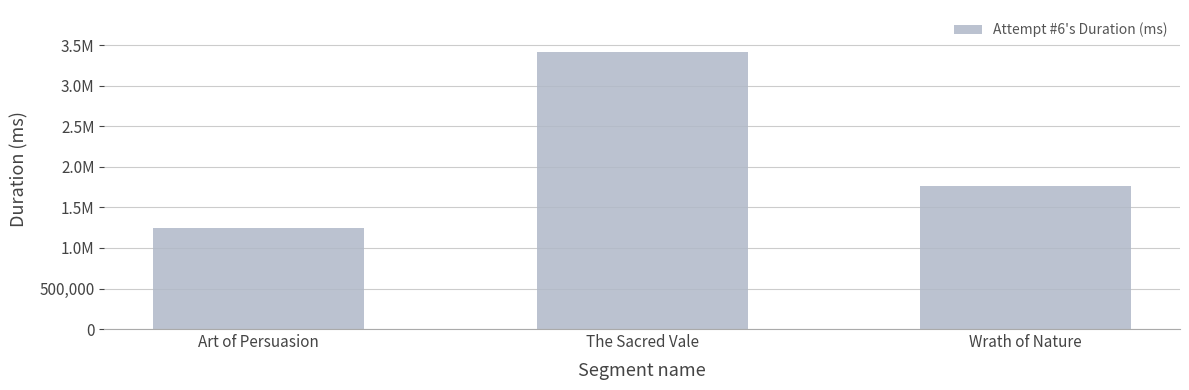

List the labels in order of value, smallest first.

Art of Persuasion, Wrath of Nature, The Sacred Vale